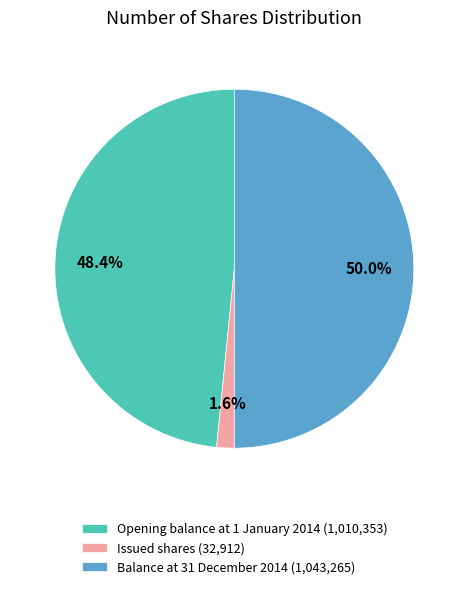

How many slices are in this pie chart?

3